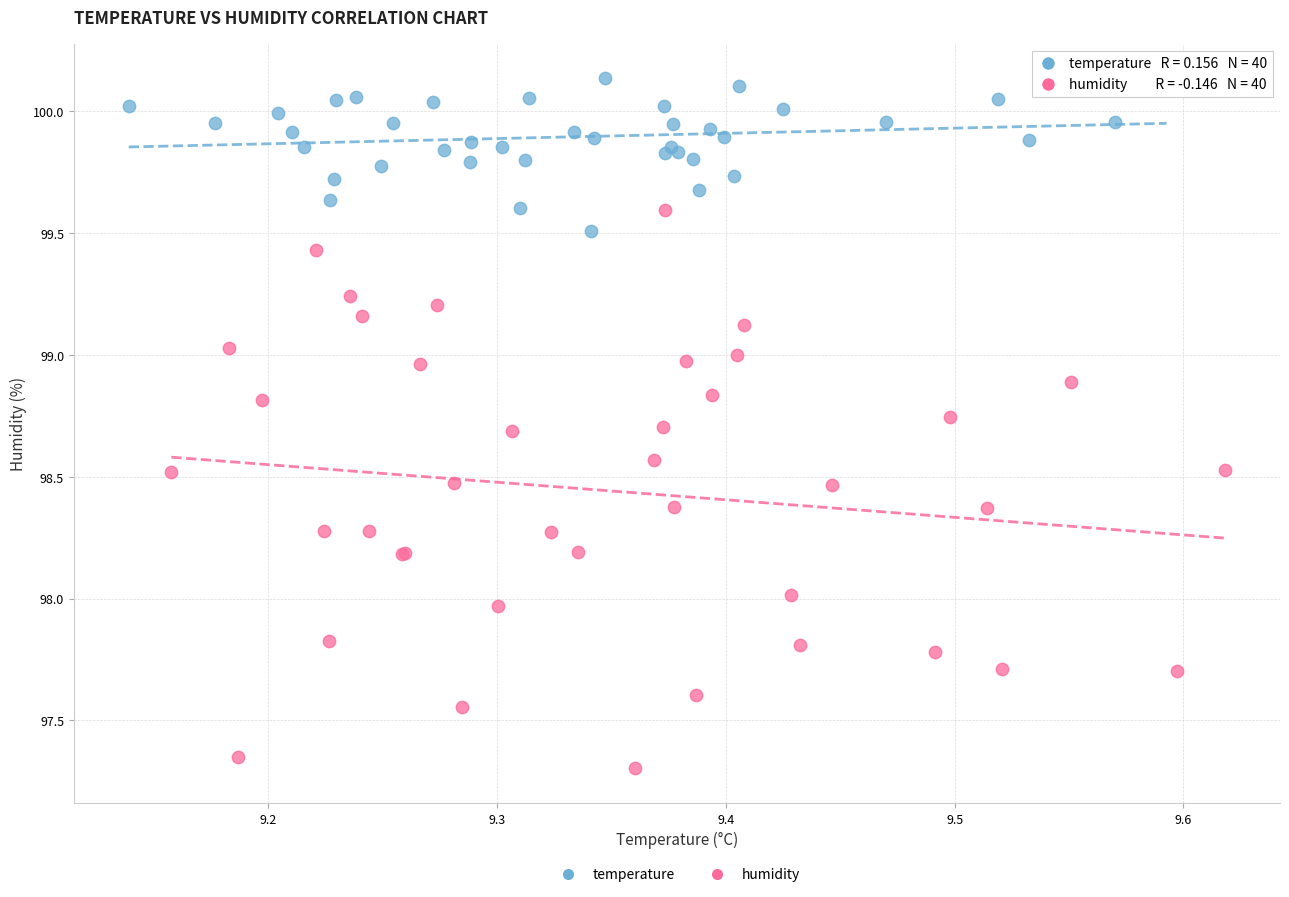

What are all the series names shown in the legend?

temperature, humidity